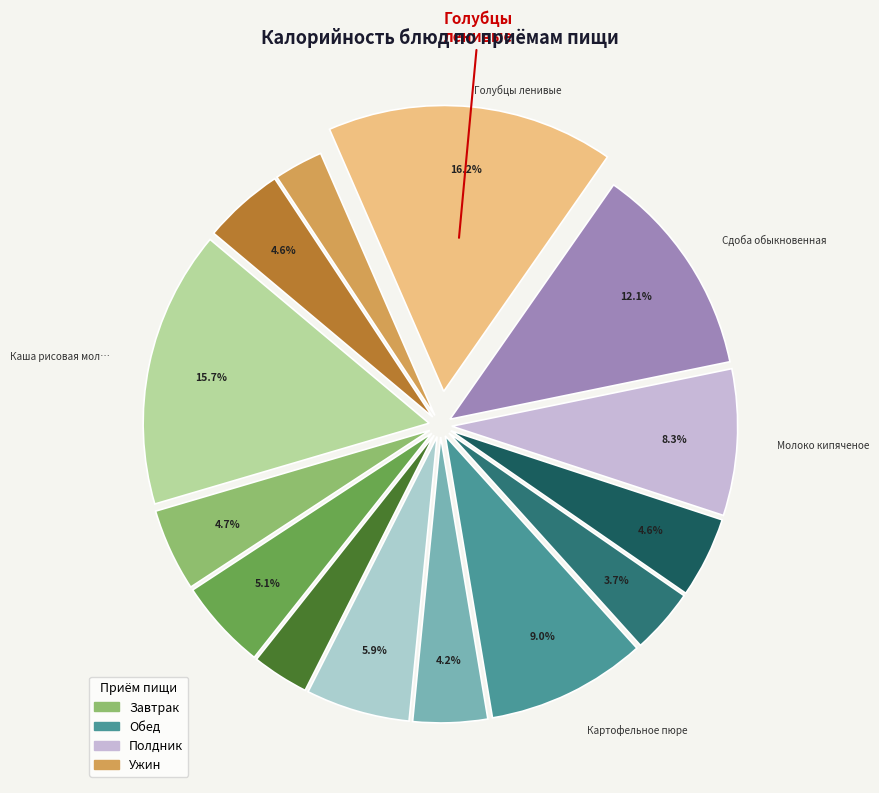

Which category has the smallest portion of the pie?

Чай с сахаром